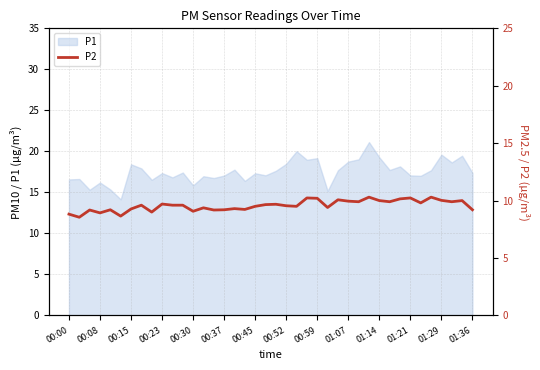

The value of P1 at 00:30 is 15.8. True or false?

True